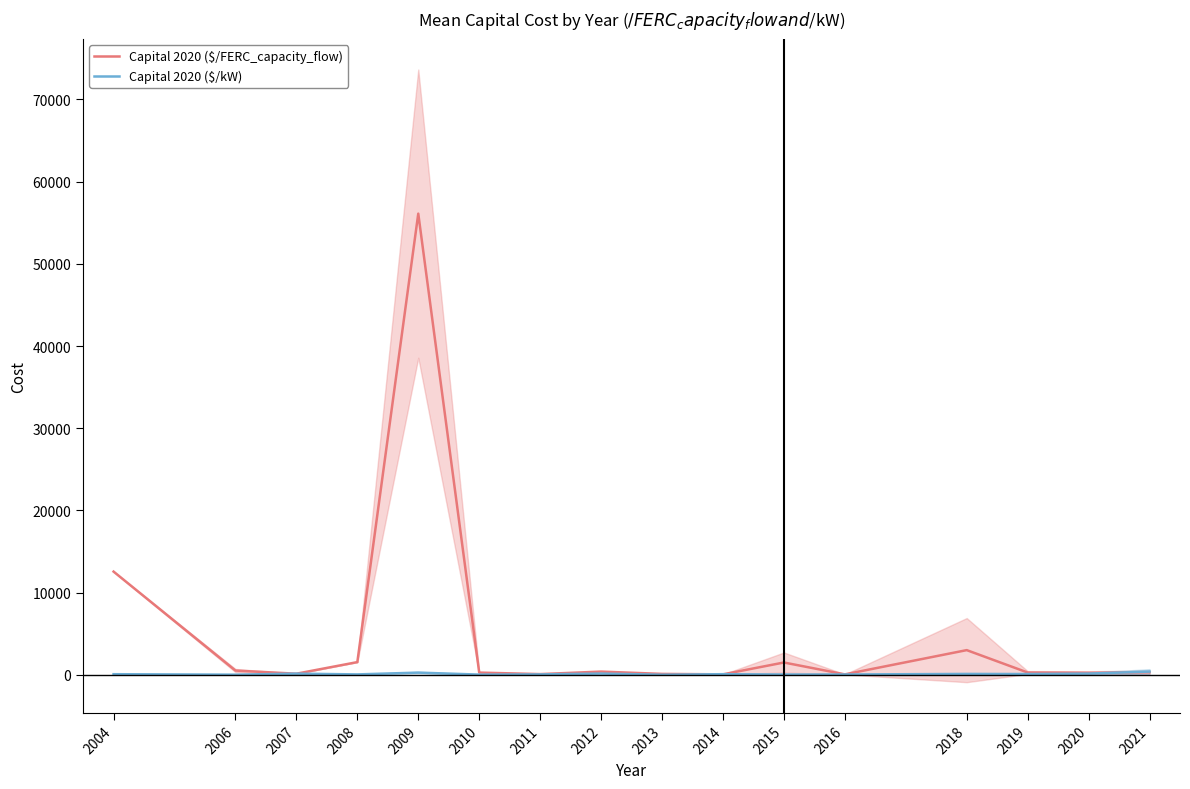

What is the total value across all series at 2011?

138.3